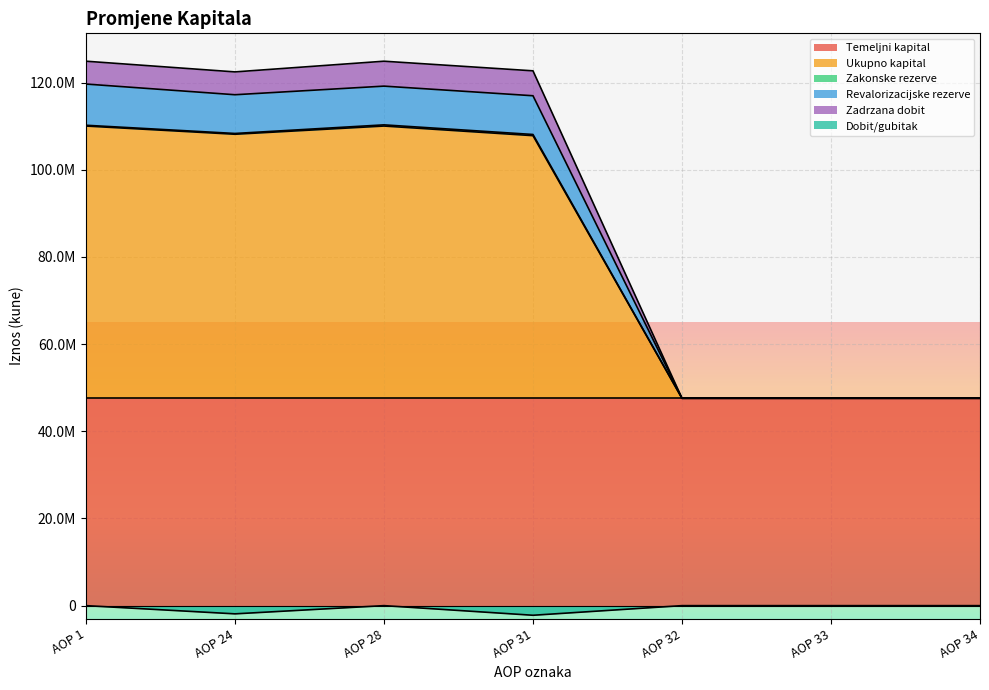

What is the value of the Revalorizacijske rezerve point at the 1st from the left?

119674543